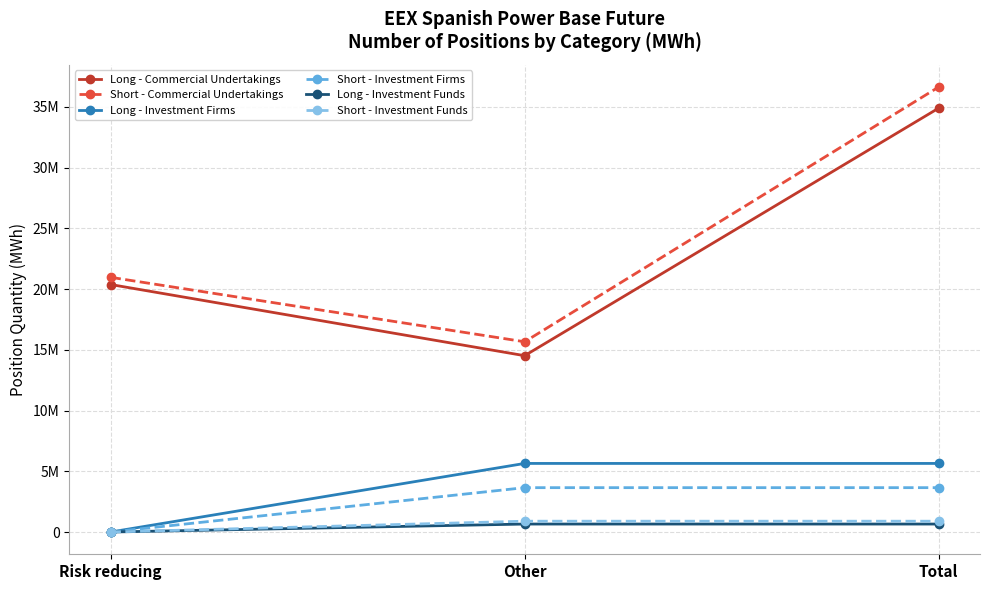

Reading left to right, list all the values displayed in this chart.

Long - Commercial Undertakings: Risk reducing=20374168	Other=14515602	Total=34889770
Short - Commercial Undertakings: Risk reducing=20967399	Other=15660540	Total=36627939
Long - Investment Firms: Risk reducing=0	Other=5646691	Total=5646691
Short - Investment Firms: Risk reducing=0	Other=3652341	Total=3652341
Long - Investment Funds: Risk reducing=0	Other=657218	Total=657218
Short - Investment Funds: Risk reducing=0	Other=891576	Total=891576